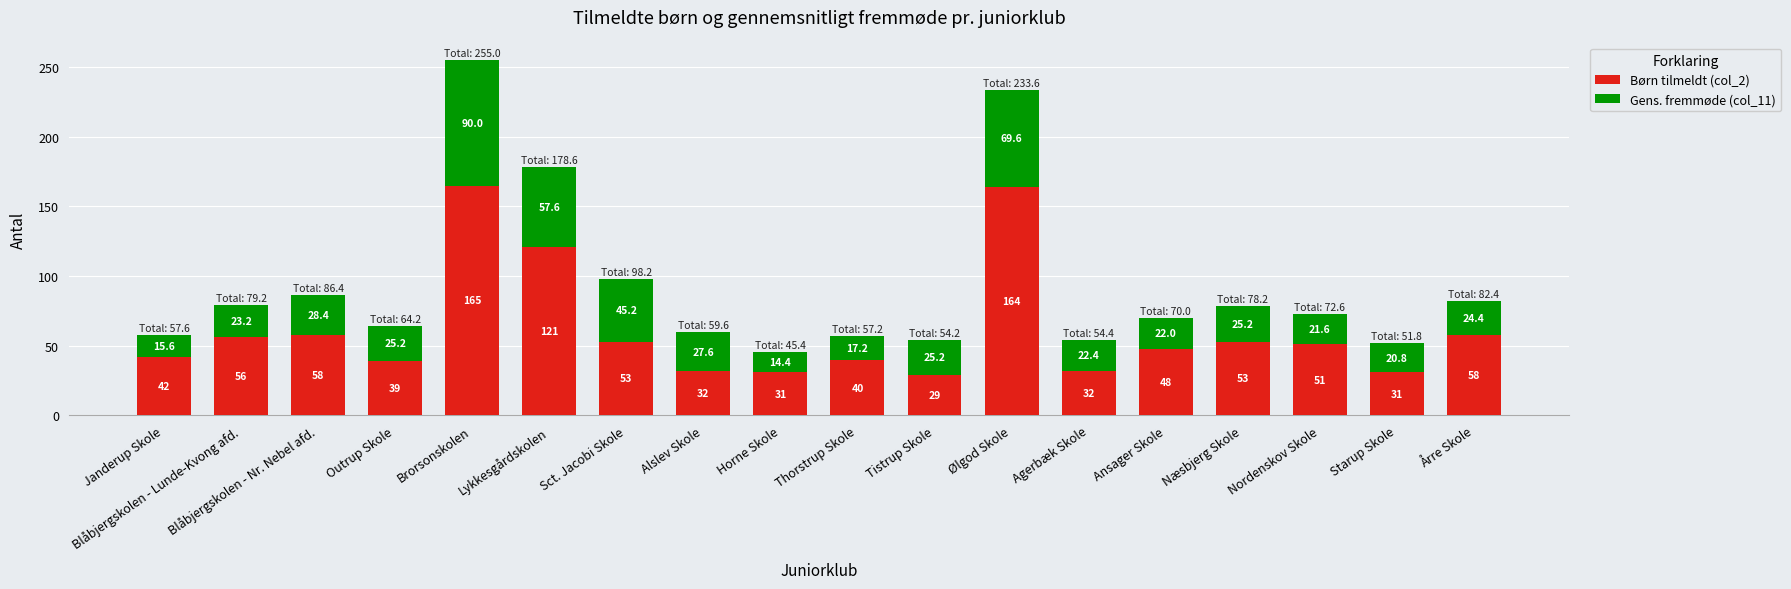

What is the difference between the Børn tilmeldt (col_2) values at Årre Skole and Alslev Skole?

26.0